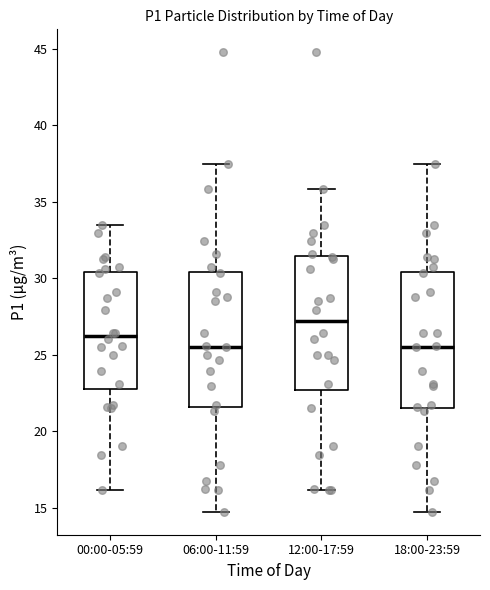

Where does the upper whisker of the box for 12:00-17:59 end on the y-axis? The values are not printed on the chart, so give them approximately, as read against the axis.

36.0